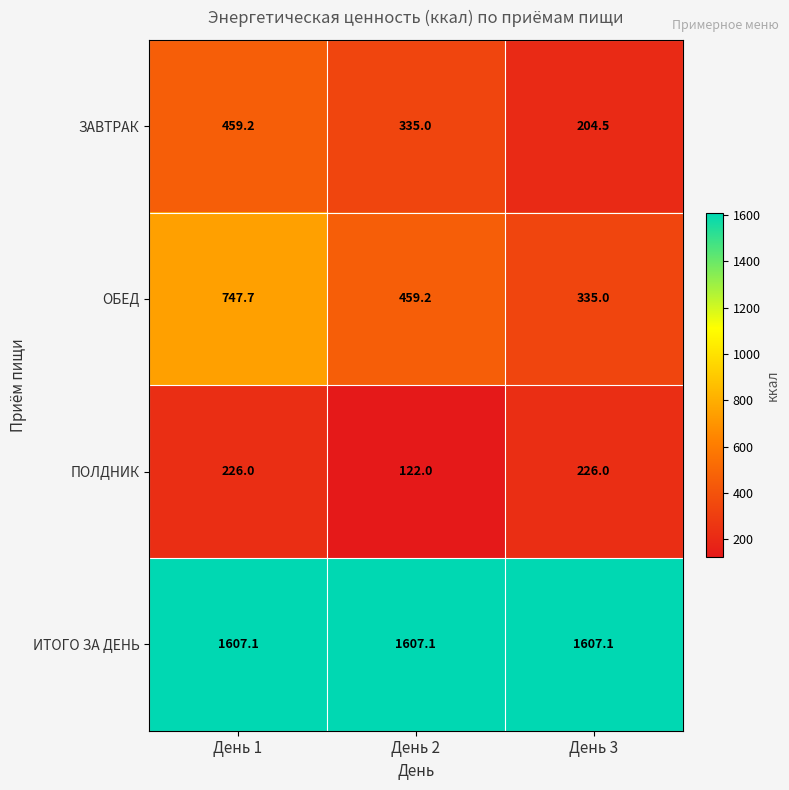

Reading left to right, what are all the values shown in this chart?

ЗАВТРАК: 459.2	335.0	204.5
ОБЕД: 747.7	459.2	335.0
ПОЛДНИК: 226.0	122.0	226.0
ИТОГО ЗА ДЕНЬ: 1607.1	1607.1	1607.1